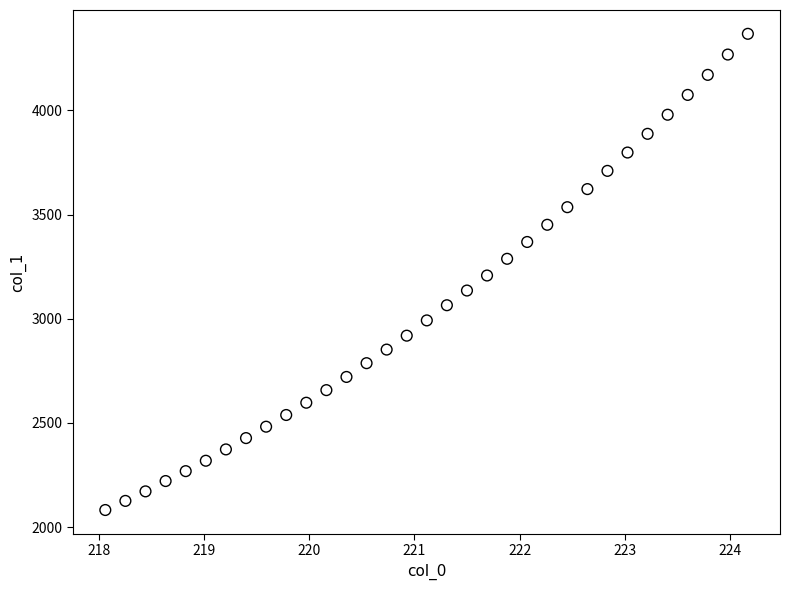

What is the range of Y values (max minus min)?

2285.6